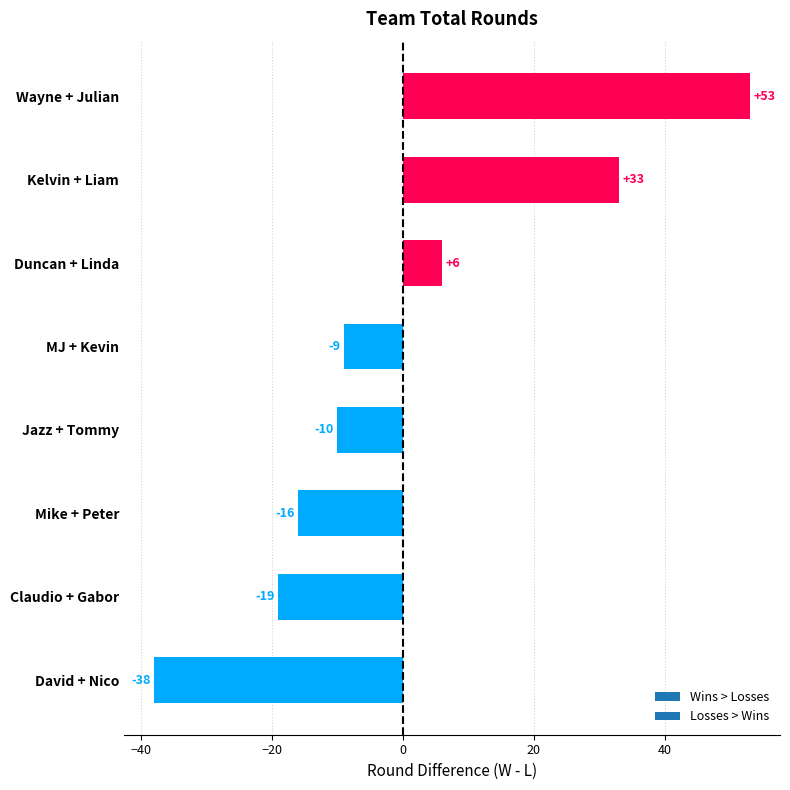

The chart shows a value of -9 at MJ + Kevin. True or false?

True